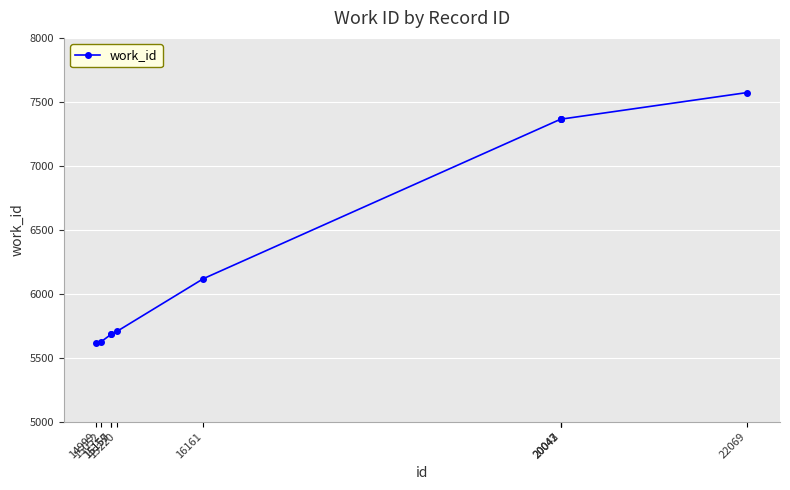

What is the sum of the values at 15220 and 15052?

11331